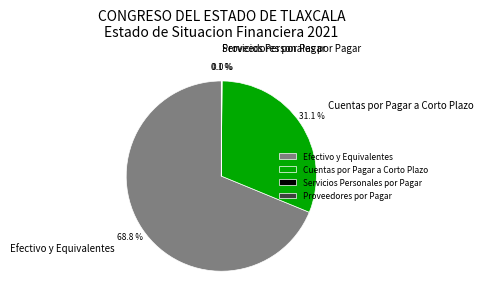

Which category has the biggest portion of the pie?

Efectivo y Equivalentes